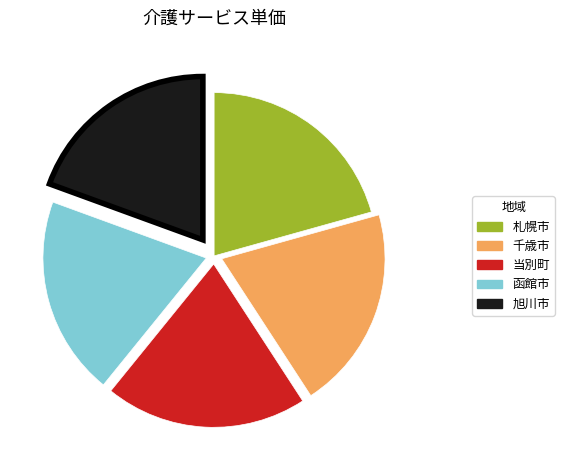

Combined, do 旭川市 and 札幌市 account for over 50%?

No